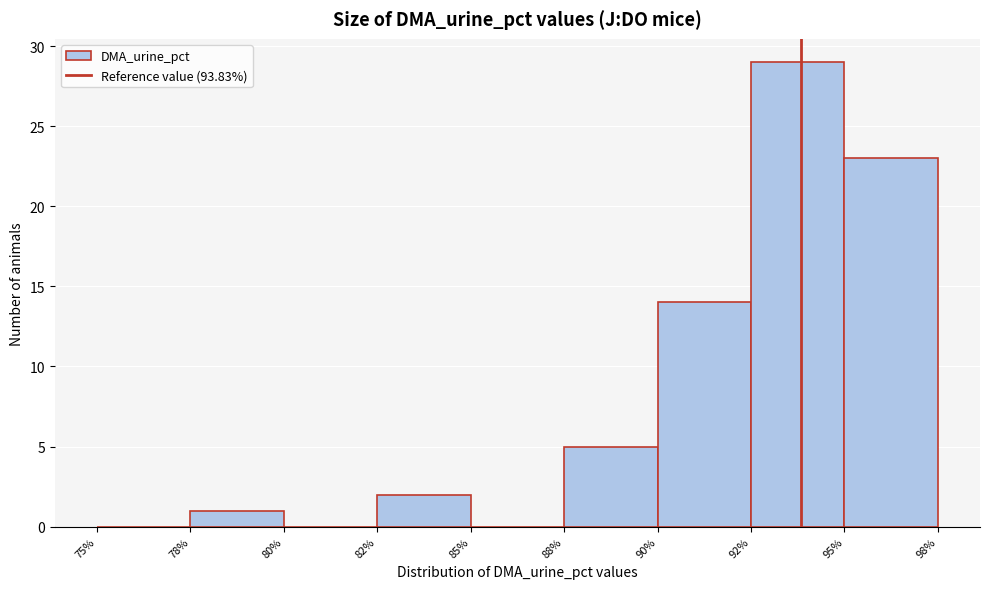

Reading right to left, transcribe all the data shown in this chart.

95%=23	92%=29	90%=14	88%=5	85%=0	82%=2	80%=0	78%=1	75%=0